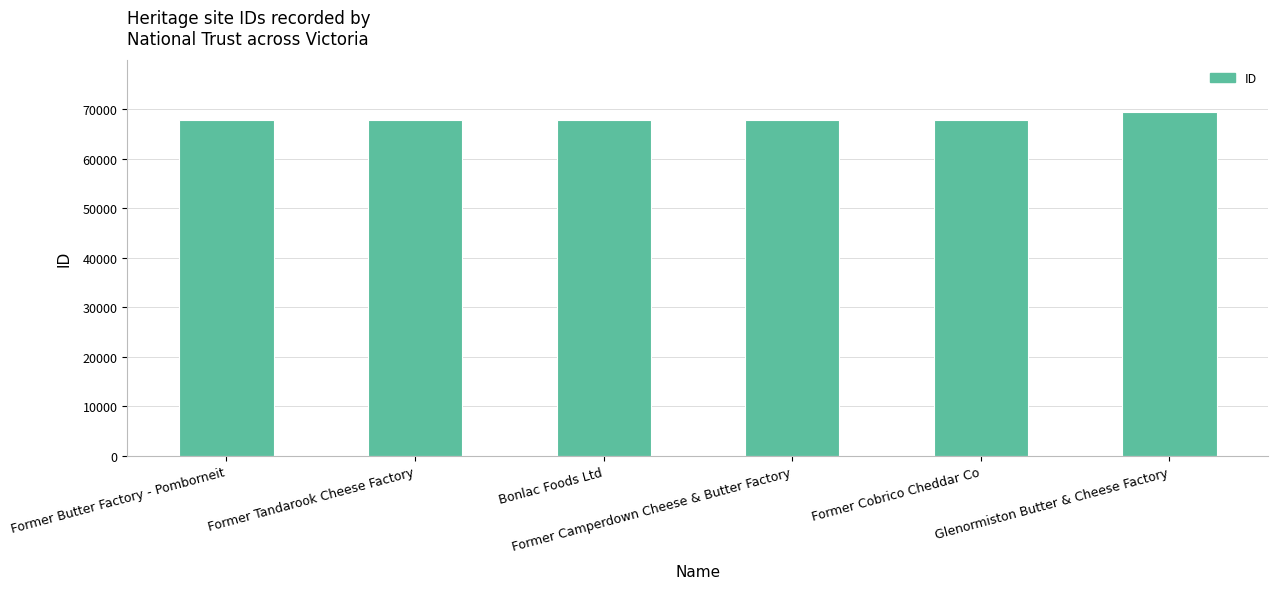

What is the difference between the values at Glenormiston Butter & Cheese Factory and Former Butter Factory - Pomborneit?

1595